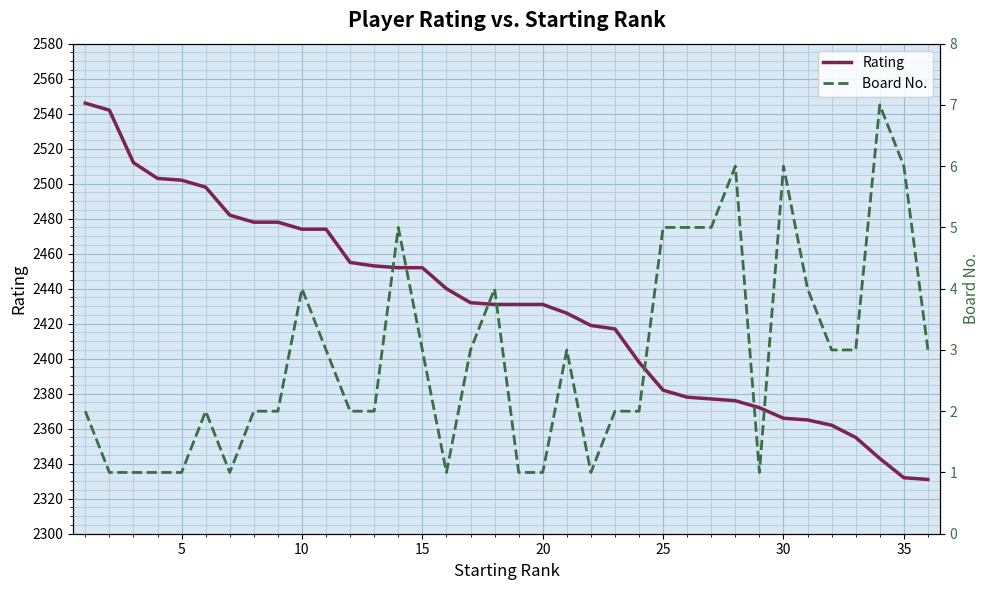

What are all the series names shown in the legend?

Rating, Board No.